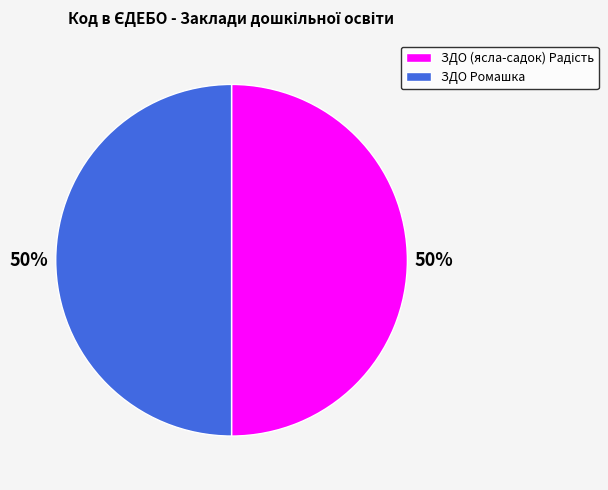

The ЗДО Ромашка slice represents 57% of the pie. True or false?

False